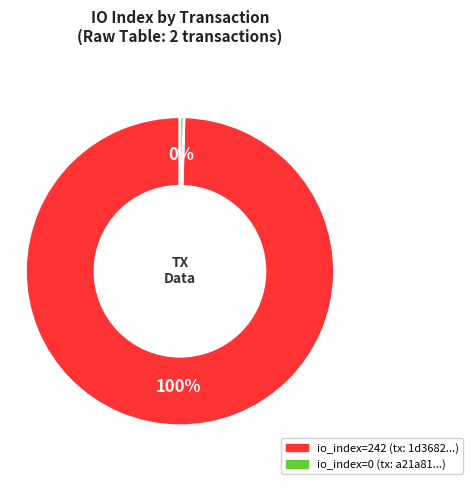

Is there any slice that represents more than half of the pie?

Yes